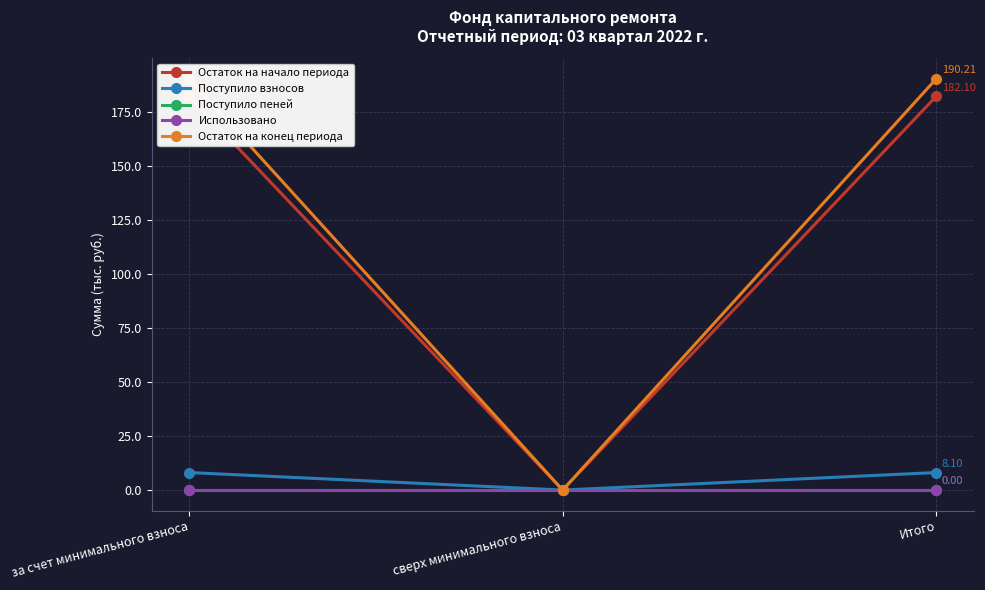

At which label does Использовано reach its peak?

за счет минимального взноса